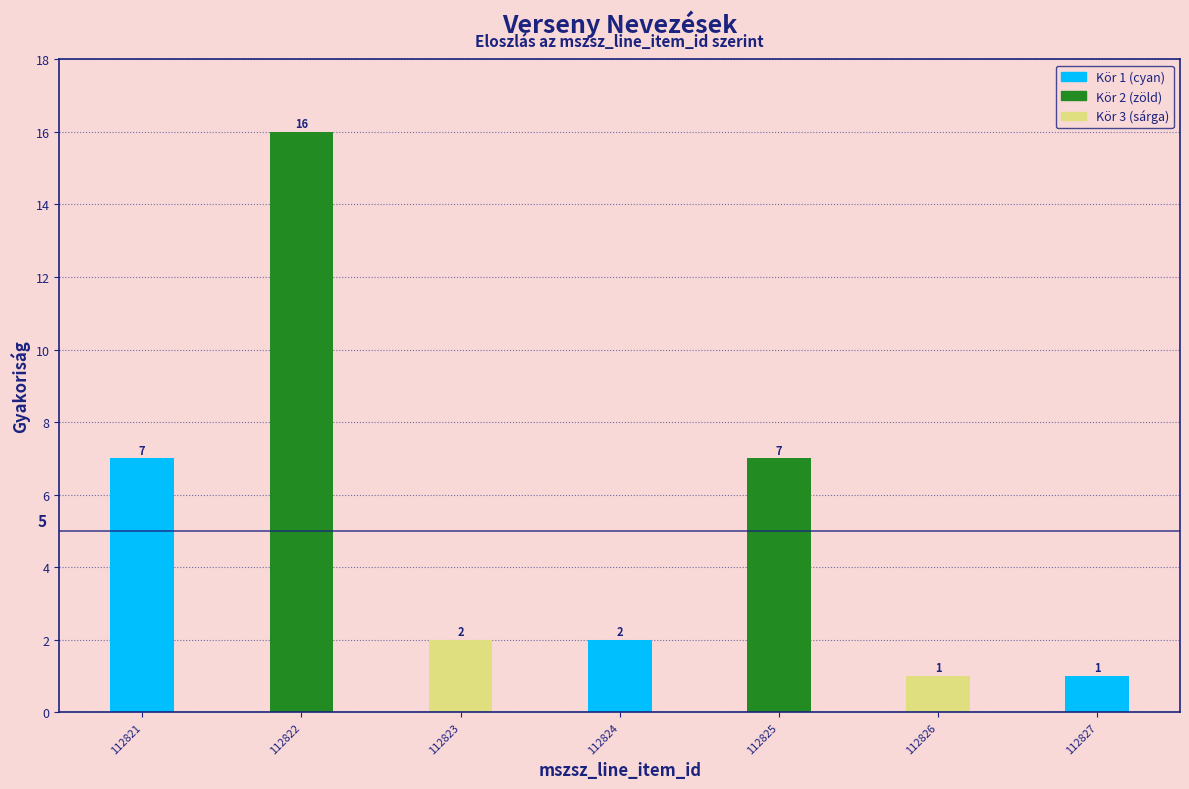

Reading left to right, transcribe all the data shown in this chart.

7	16	2	2	7	1	1